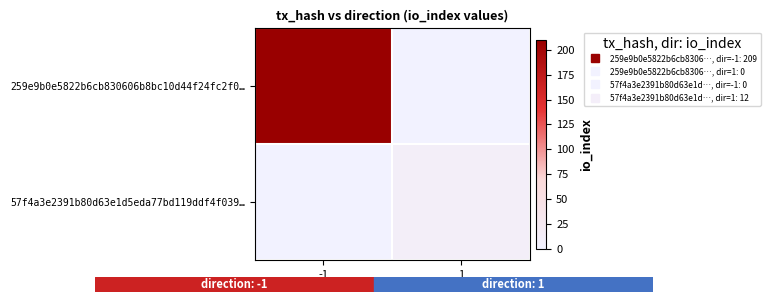

At which category does the chart reach its peak across all series?

-1